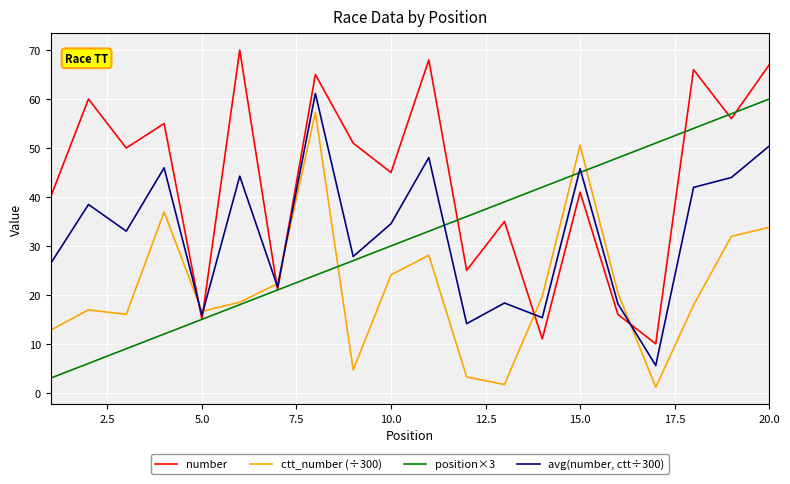

Does the chart have visible grid lines?

Yes